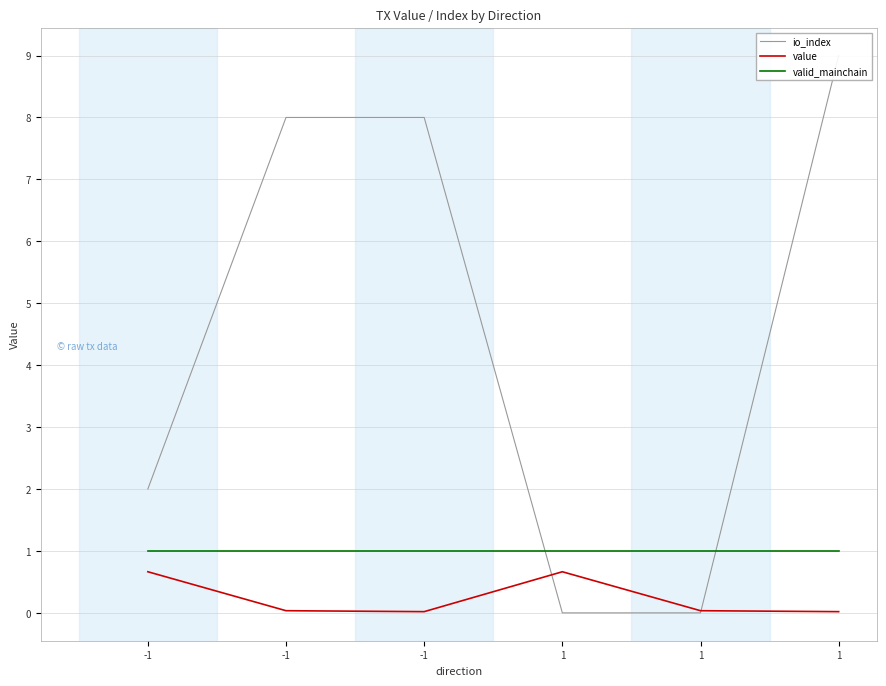

How many lines are shown in the chart?

3